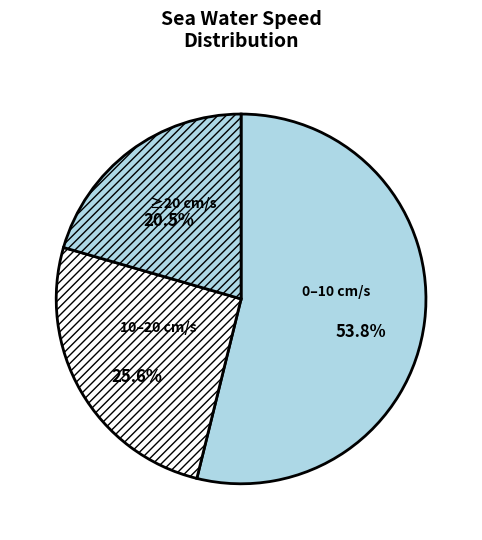

Count the number of slices in the pie.

3